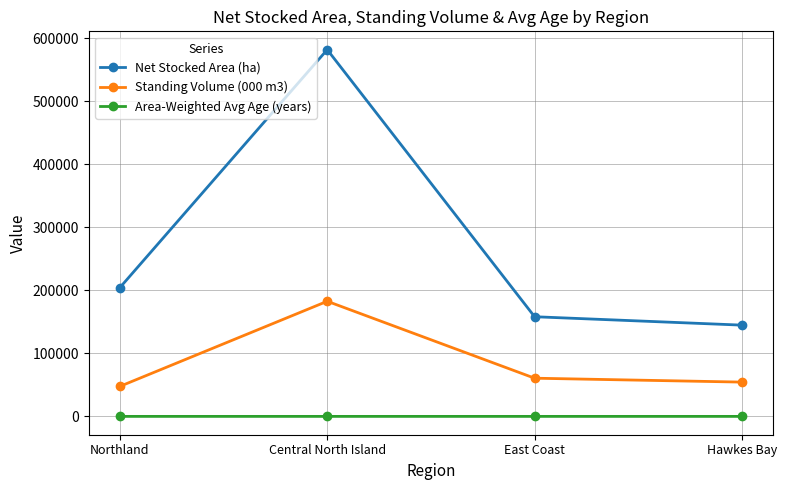

Rank the series by their average value, from highest to lowest.

Net Stocked Area (ha), Standing Volume (000 m3), Area-Weighted Avg Age (years)